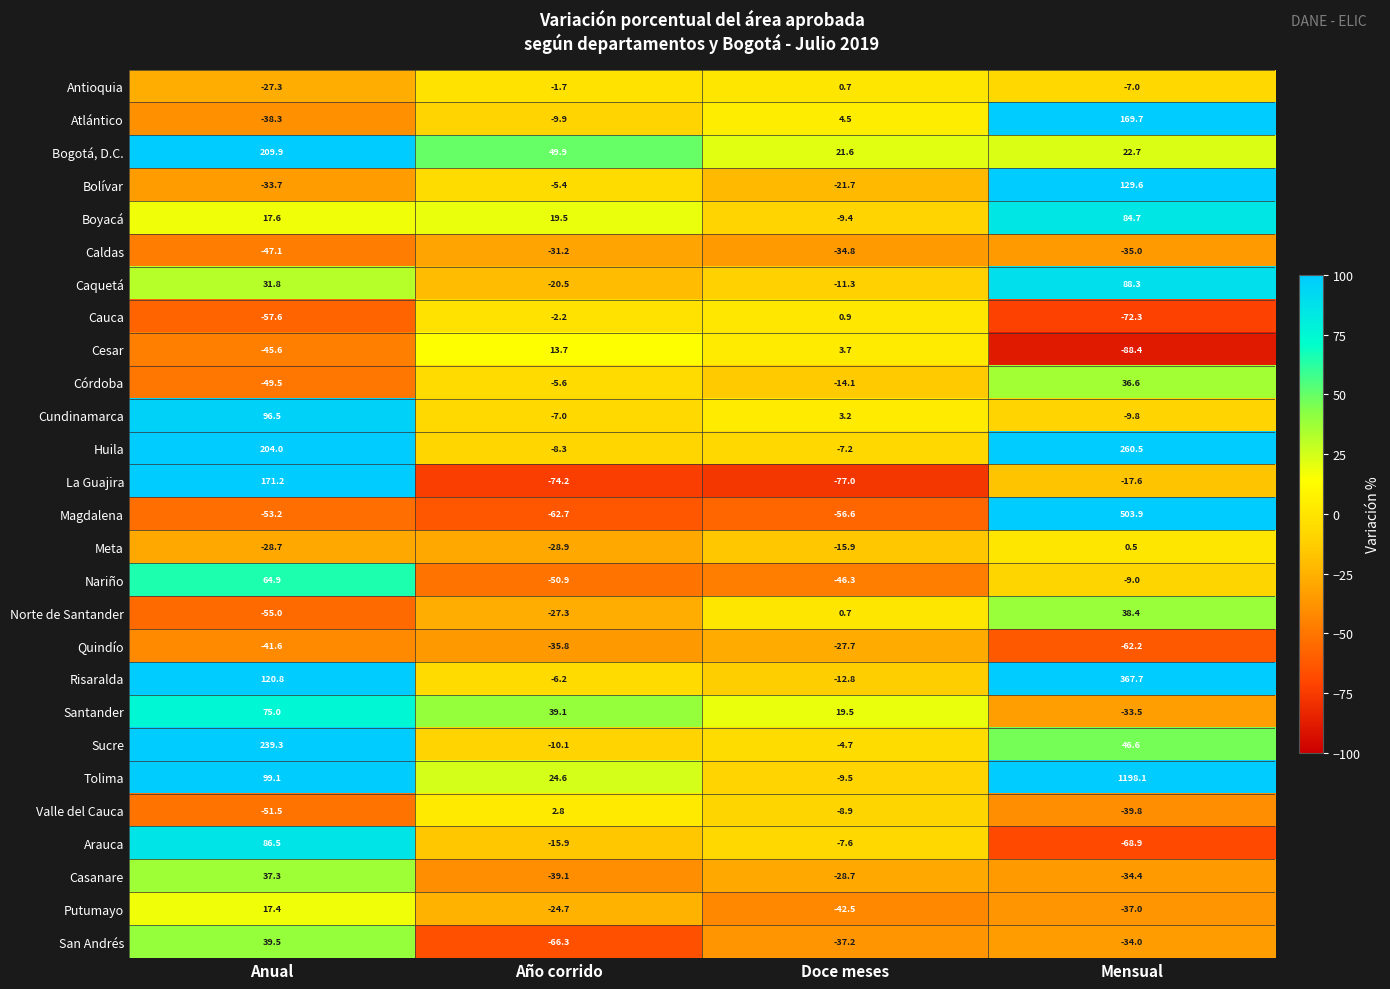

Rank the series at Mensual from lowest to highest value.

Cesar, Cauca, Arauca, Quindío, Valle del Cauca, Putumayo, Caldas, Casanare, San Andrés, Santander, La Guajira, Cundinamarca, Nariño, Antioquia, Meta, Bogotá, D.C., Córdoba, Norte de Santander, Sucre, Boyacá, Caquetá, Bolívar, Atlántico, Huila, Risaralda, Magdalena, Tolima